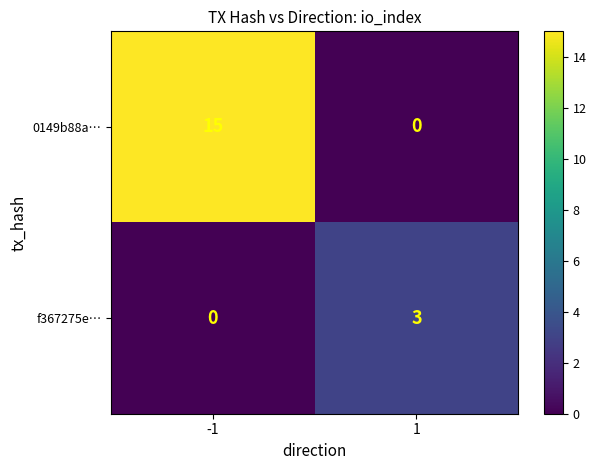

The f367275e… series shows 0 at -1. True or false?

True